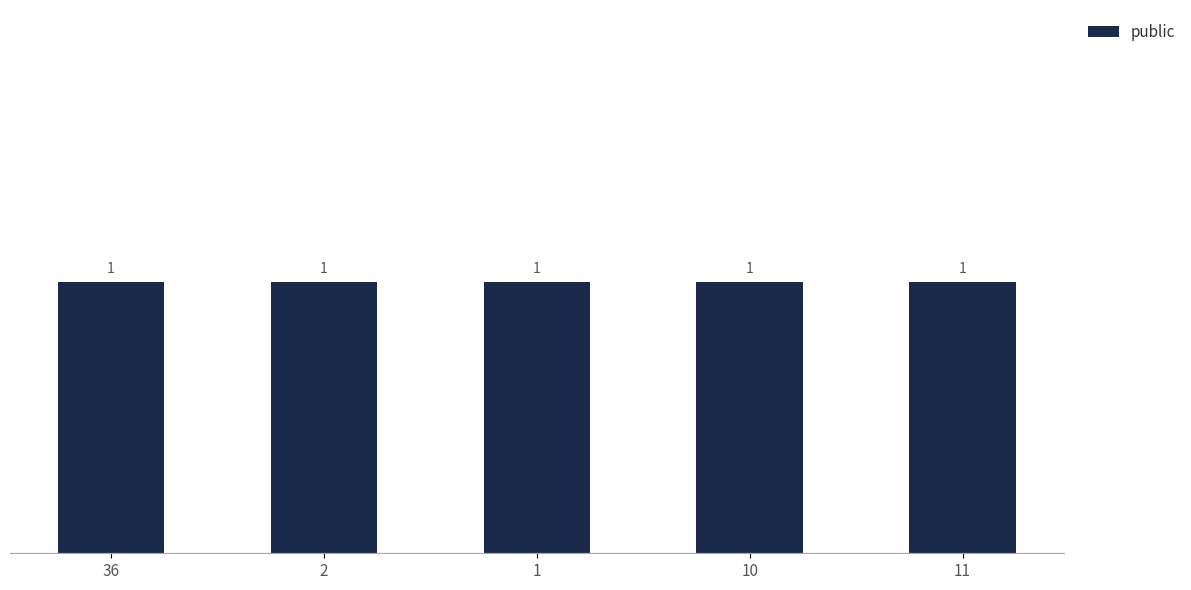

Does the chart contain any negative values?

No